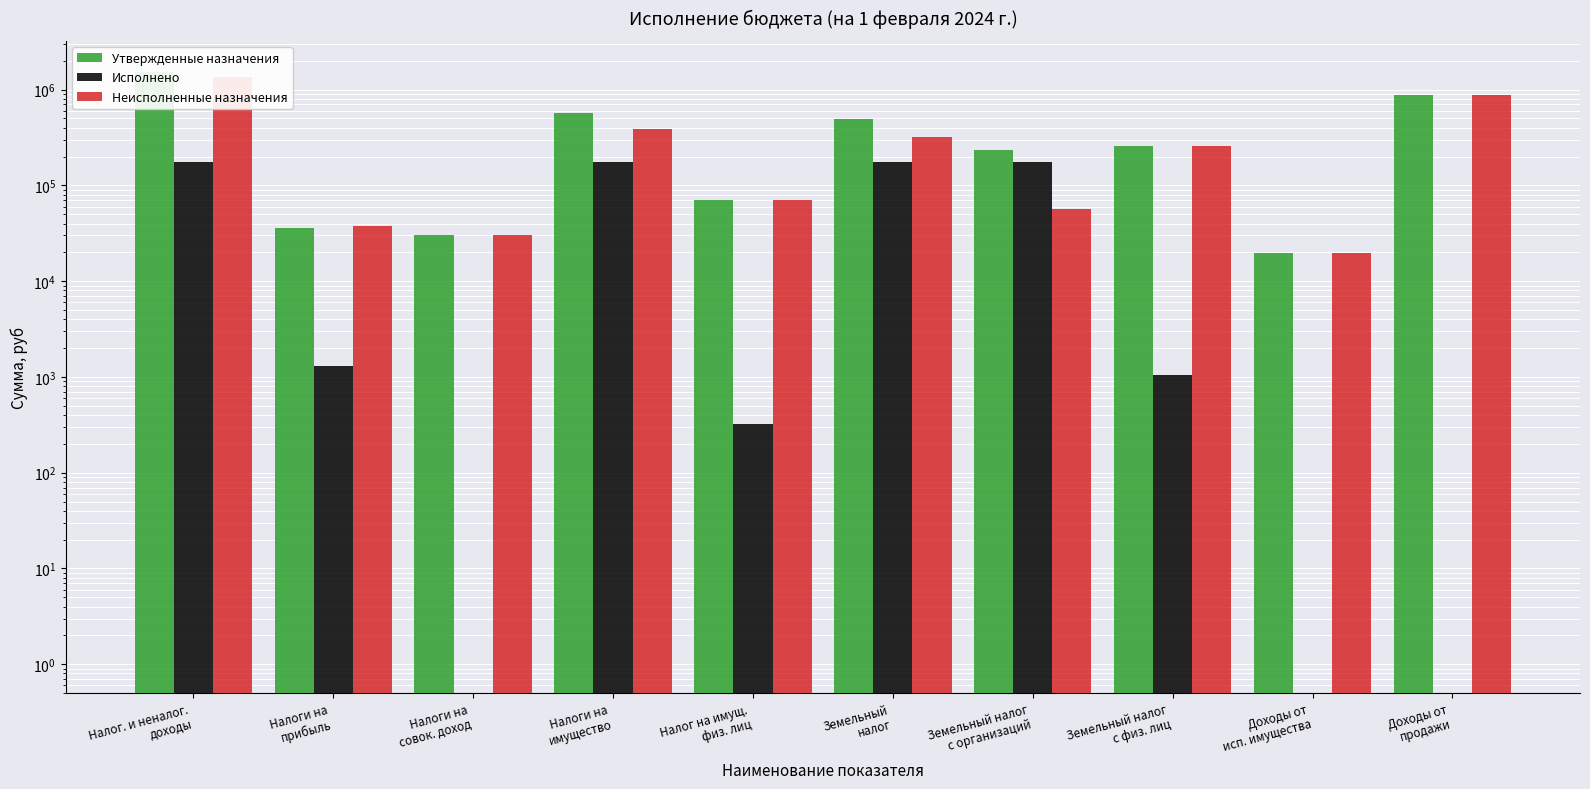

What is the label of the 8th bar from the left?

Земельный налог
с физ. лиц